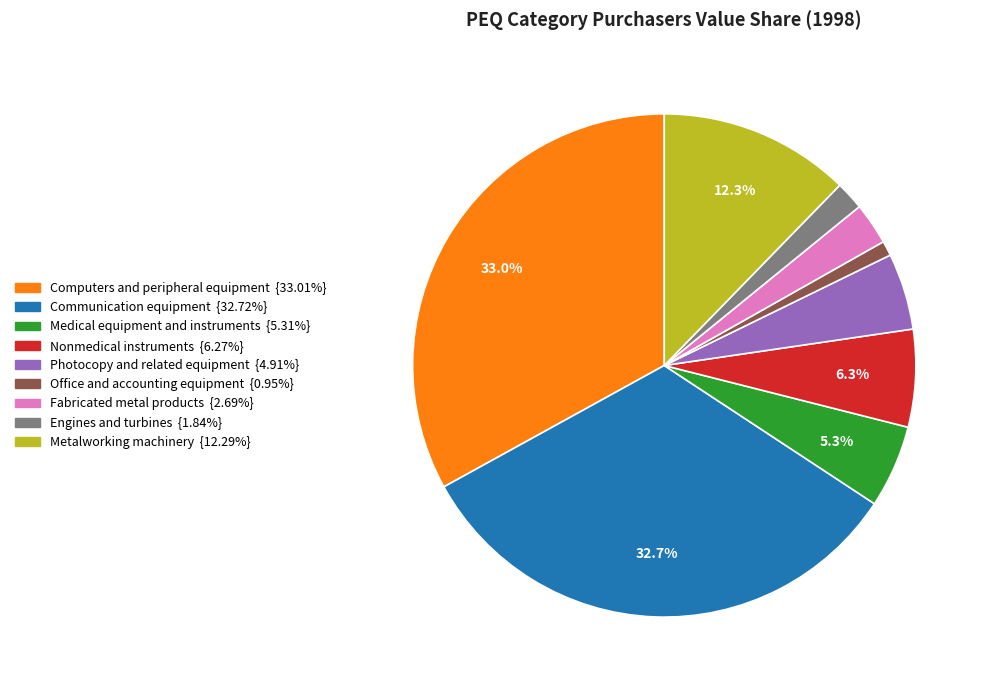

Does any single category account for the majority?

No